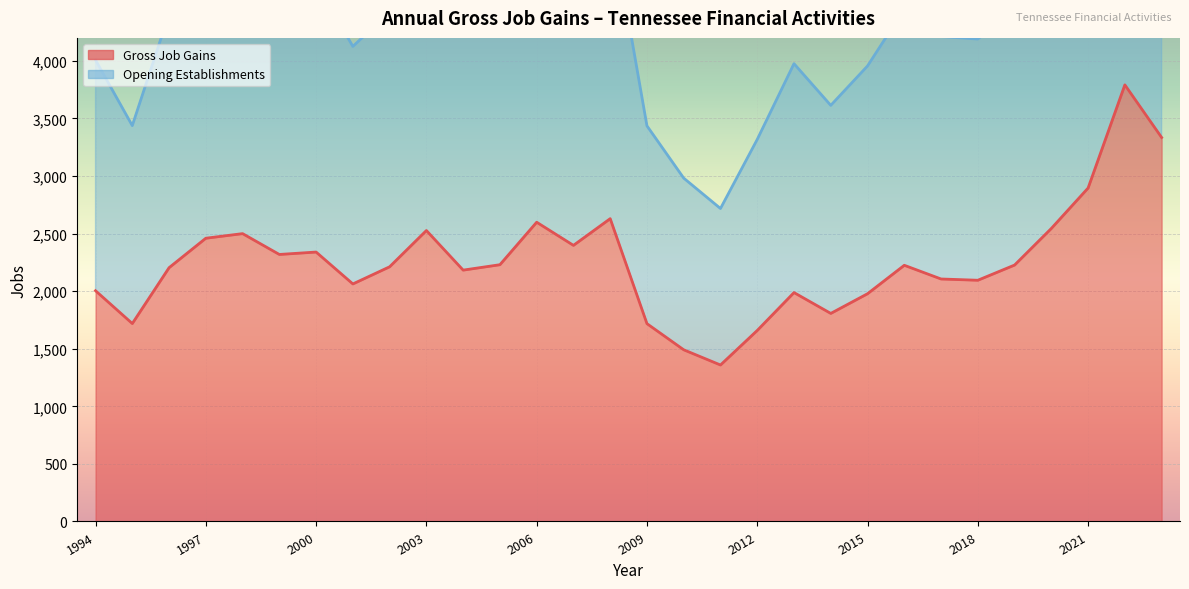

True or false: Gross Job Gains has a value of 701 at 1994.

False